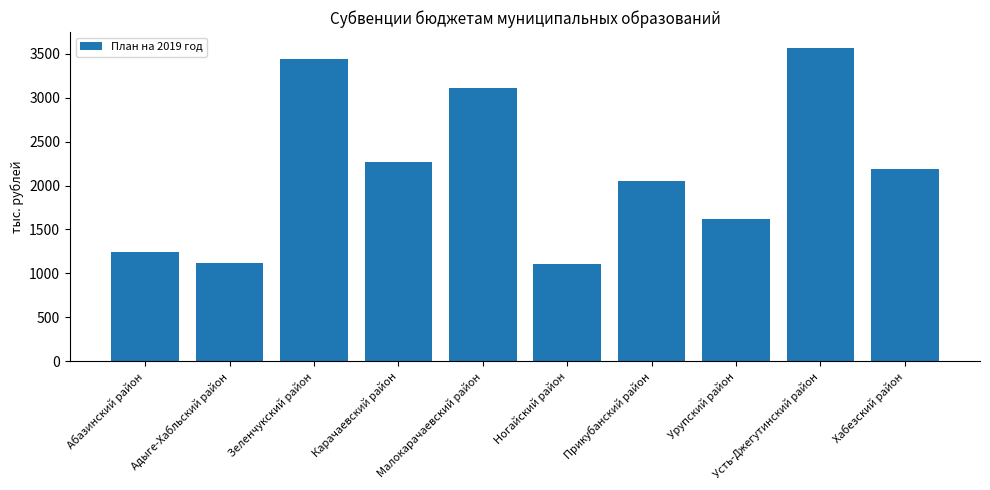

True or false: the data shows 2263.7 at Карачаевский район.

True